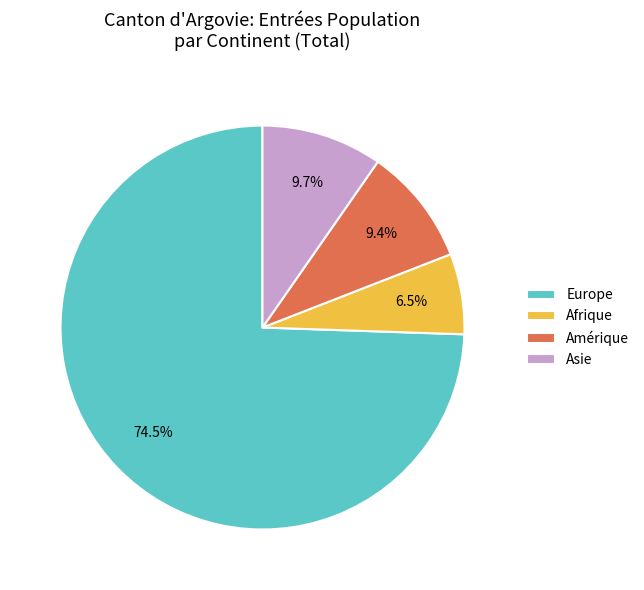

Does any single category account for the majority?

Yes